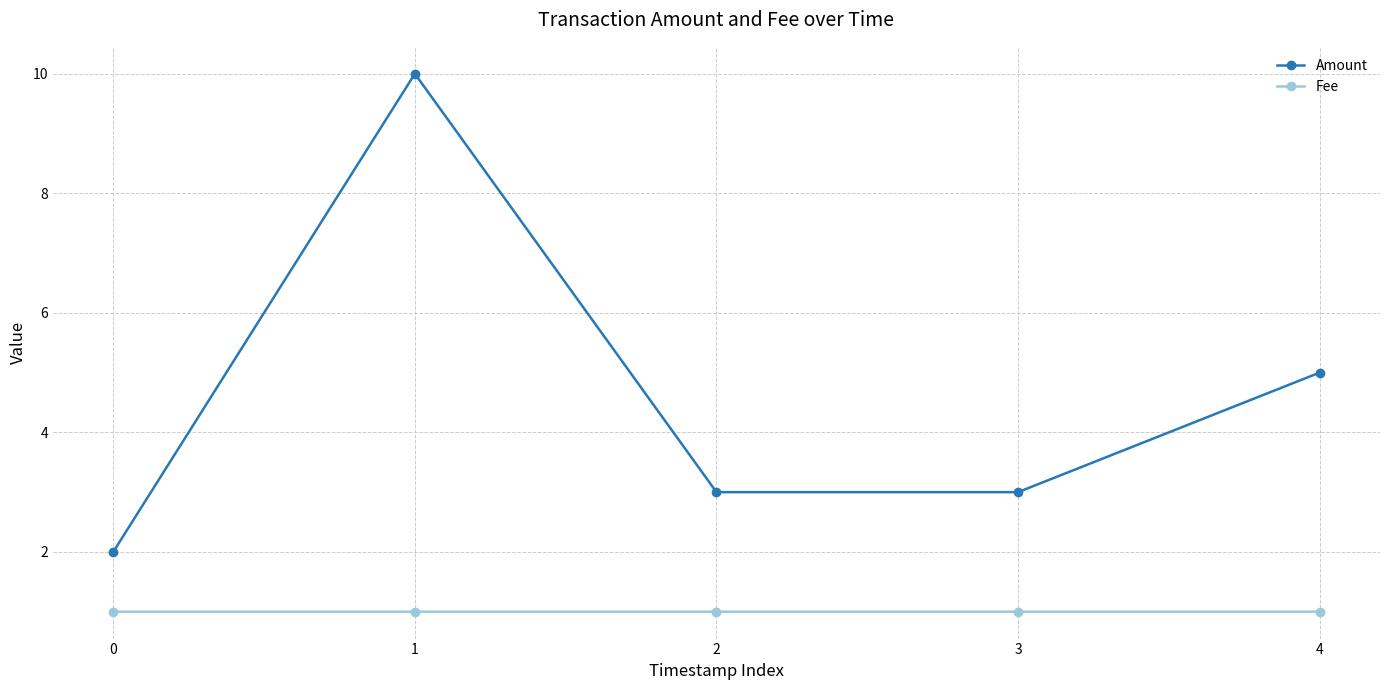

True or false: Fee and Amount cross at least once.

False